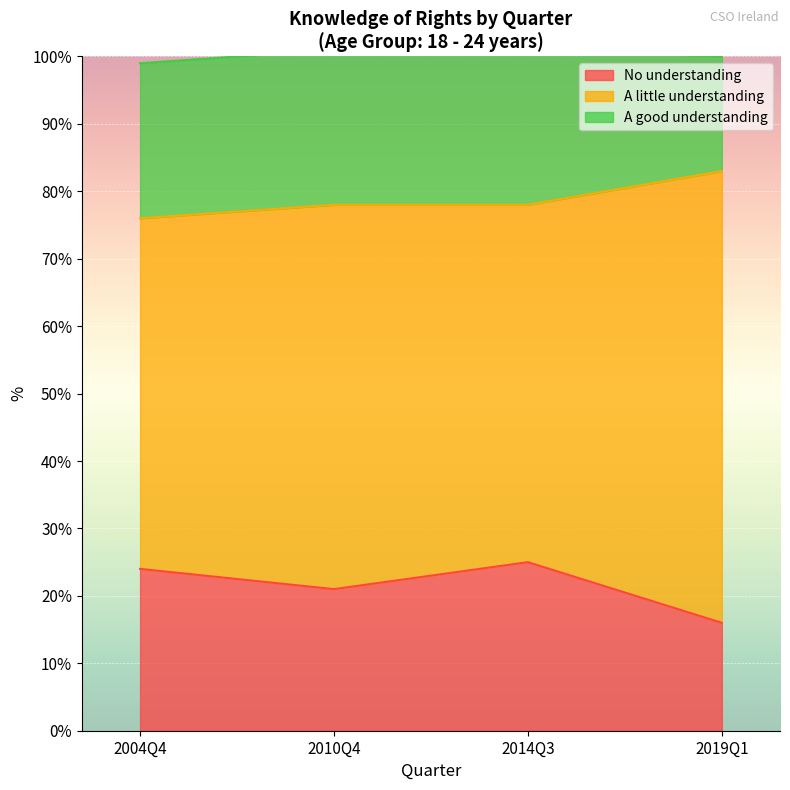

What is the minimum value shown in the chart?

16